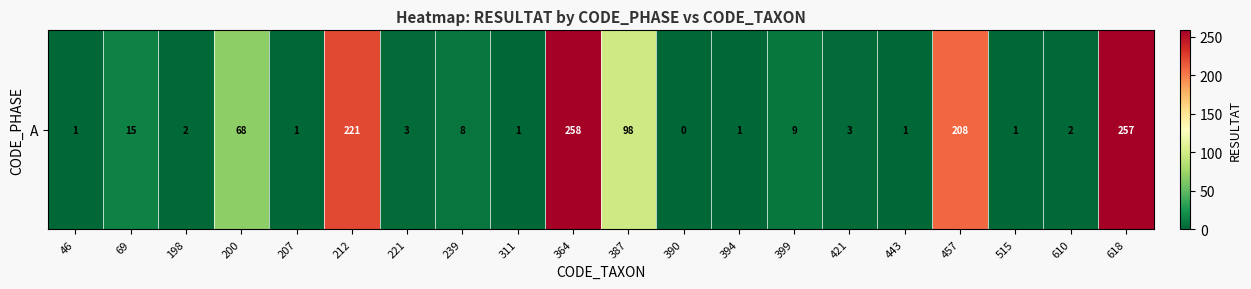

Between 387 and 198, which is larger?

387